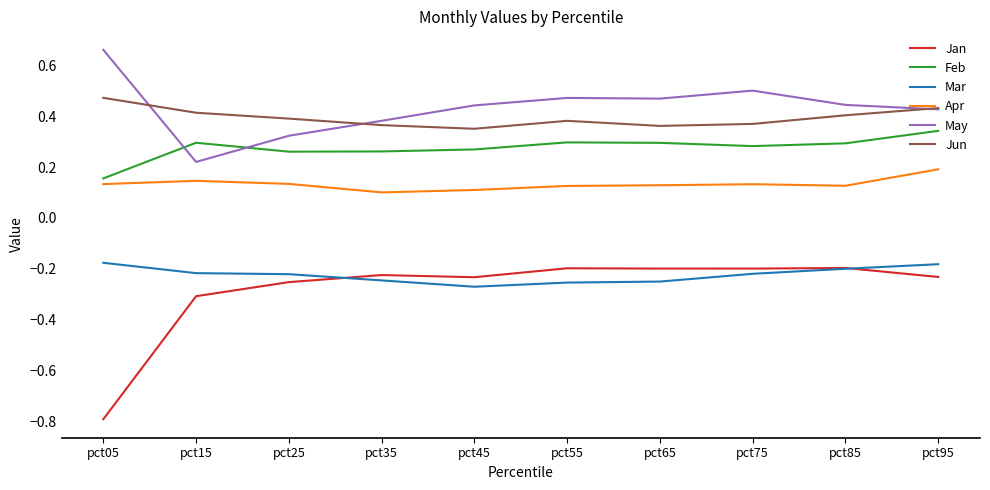

How many lines are shown in the chart?

6